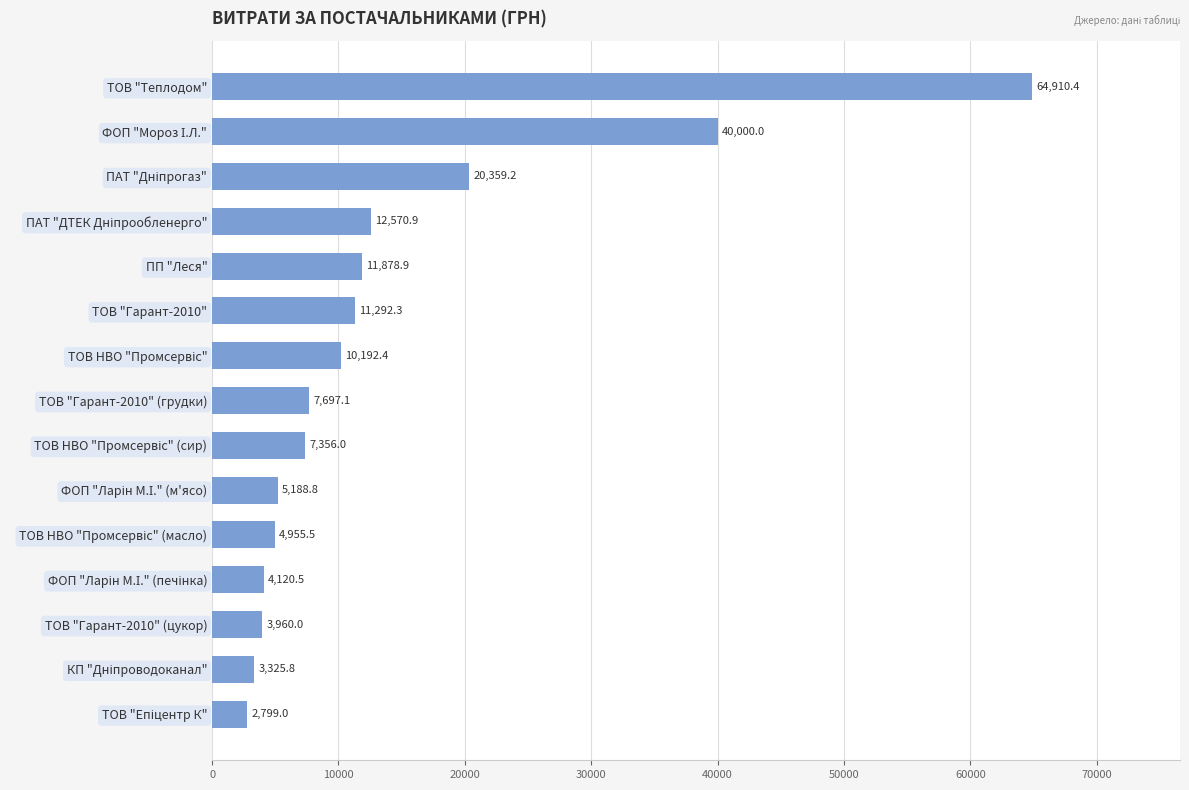

What position from the top is ТОВ "Гарант-2010" (грудки)?

8